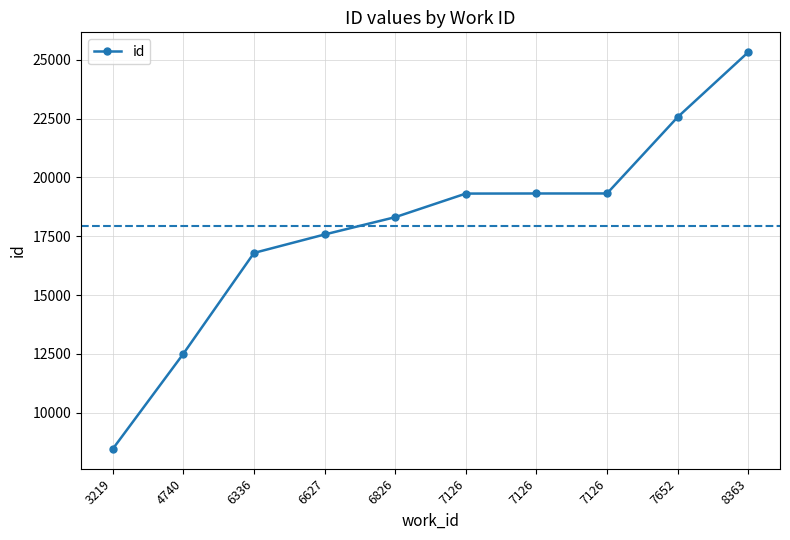

What is the greatest value displayed?

25327